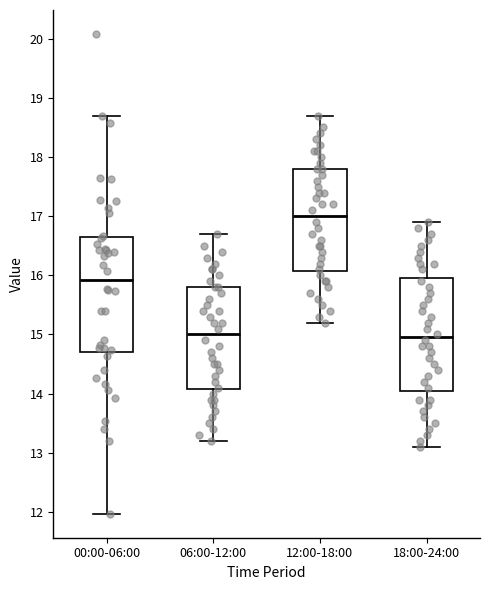

Where is the upper edge of the box for 12:00-18:00 on the y-axis? The values are not printed on the chart, so give them approximately, as read against the axis.

17.8